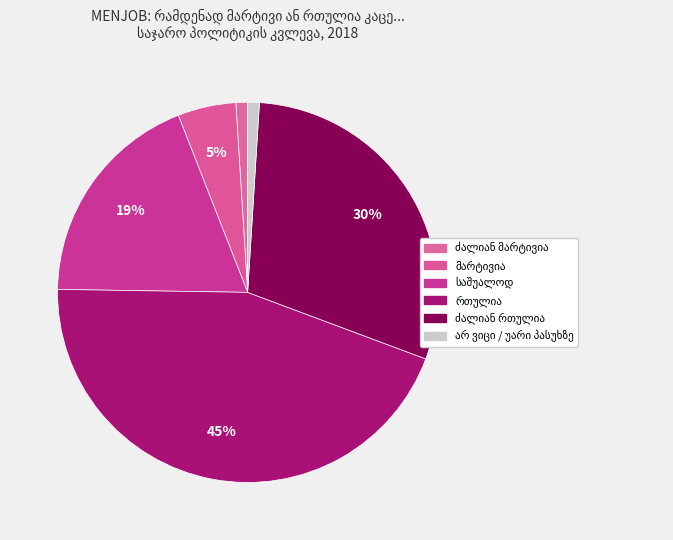

Rank the categories by value from lowest to highest.

ძალიან მარტივია, არ ვიცი / უარი პასუხზე, მარტივია, საშუალოდ, ძალიან რთულია, რთულია